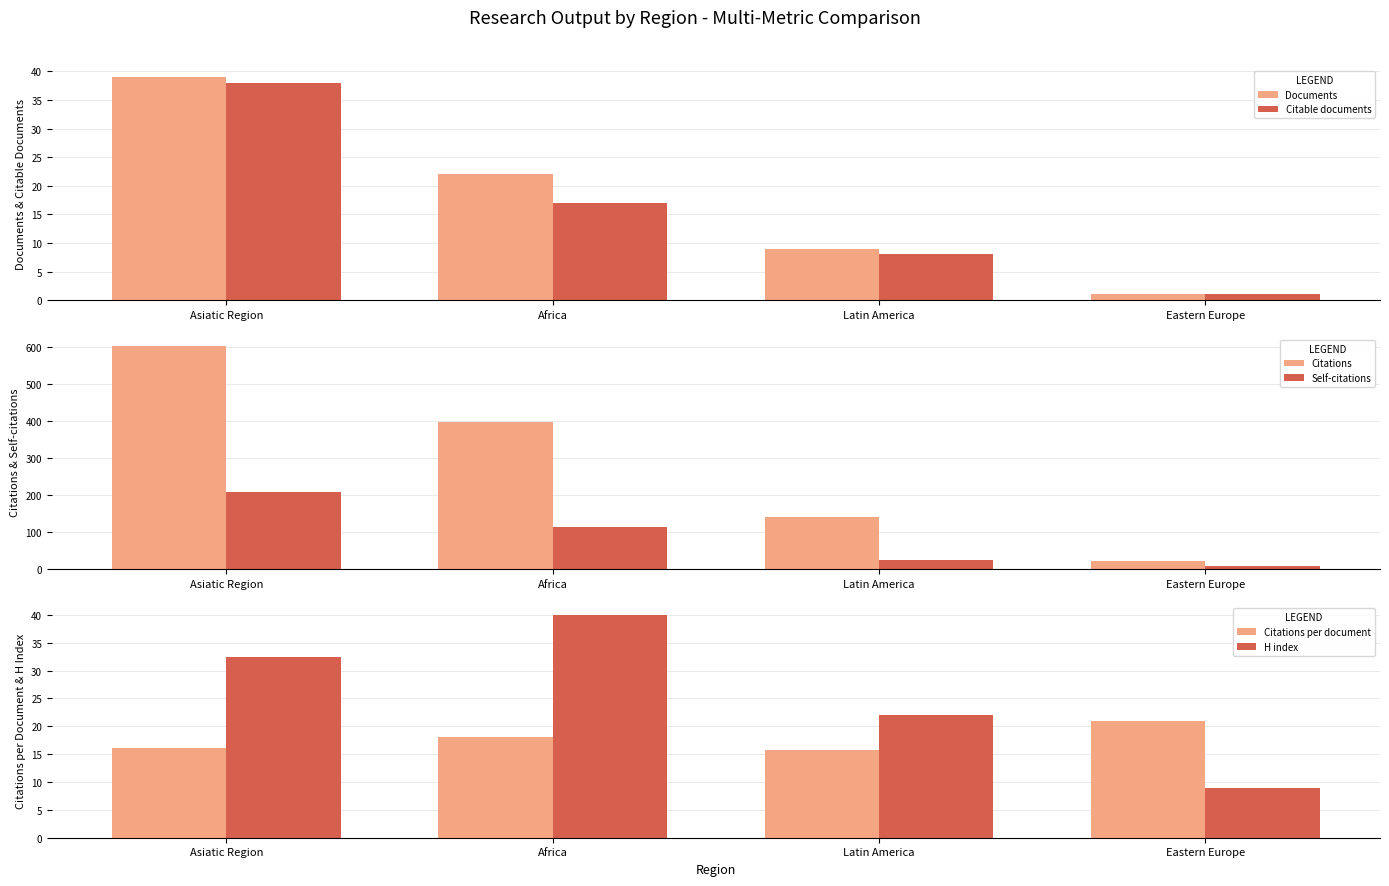

The Self-citations series shows 112.0 at Africa. True or false?

True